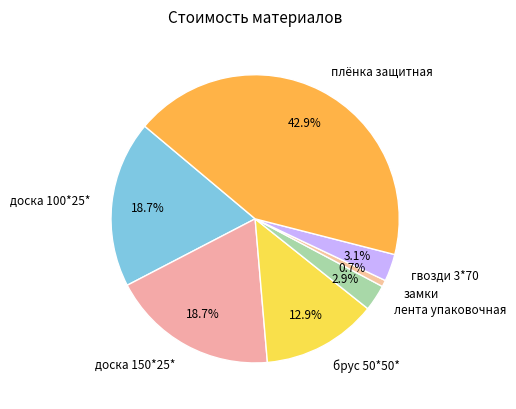

Is it true that гвозди 3*70 is 9% of the pie?

False